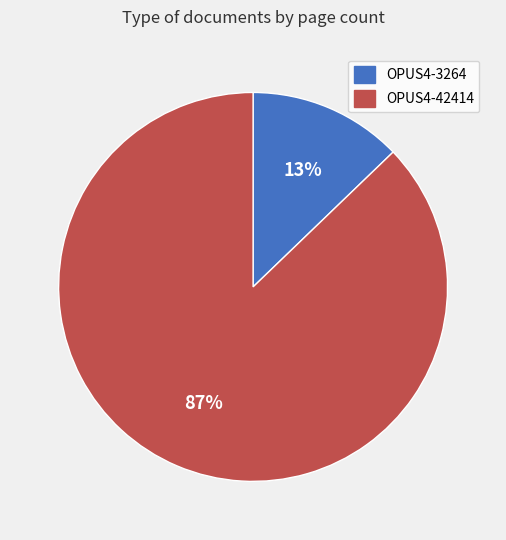

To the nearest percent, what is the average slice percentage?

50%